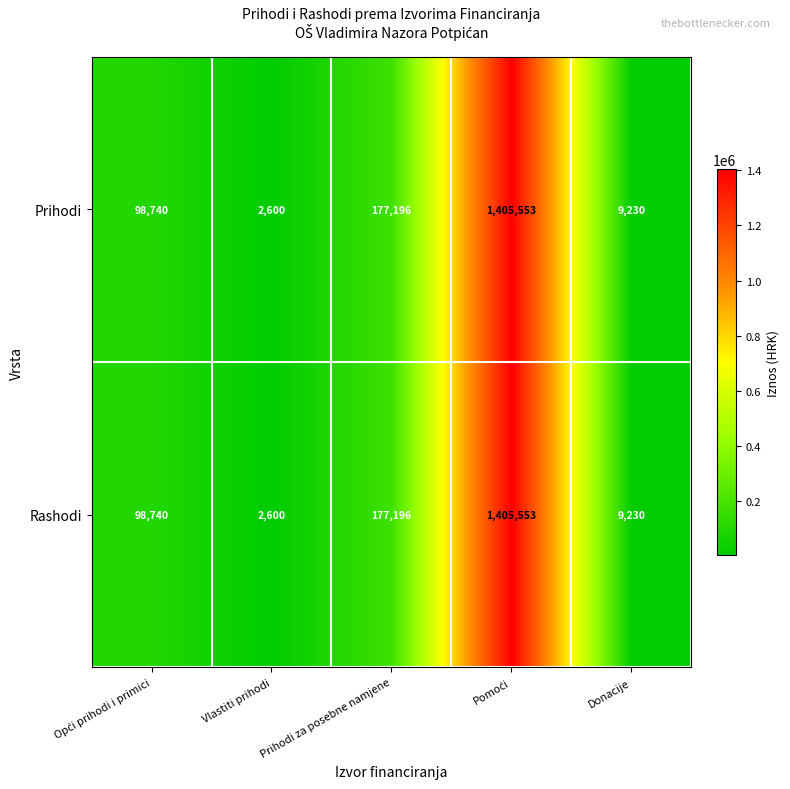

Where is Rashodi nearest to the value 704076?

Prihodi za posebne namjene